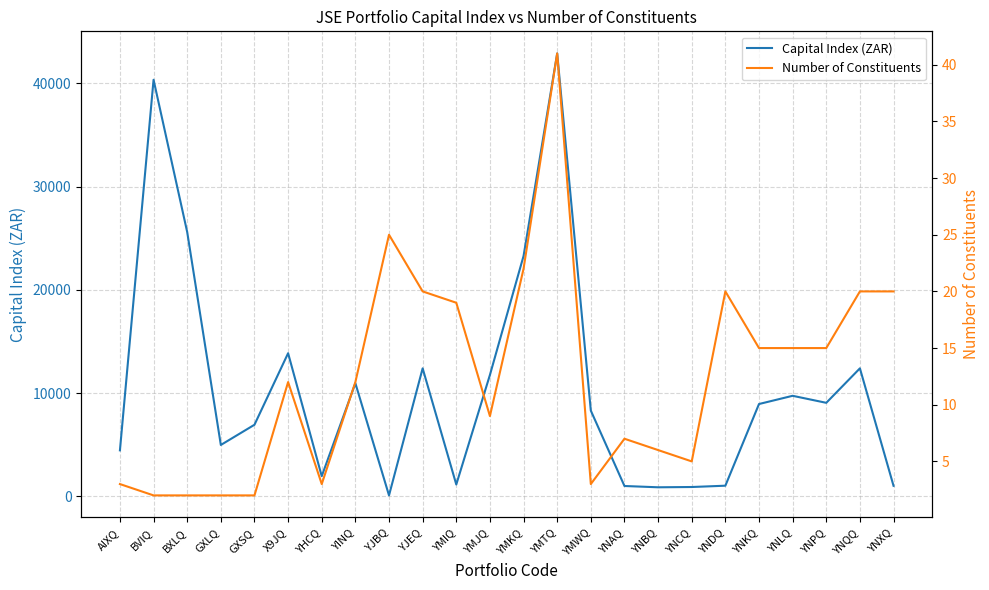

Is the value of Number of Constituents at YNBQ greater than the value of Capital Index (ZAR) at YNKQ?

No